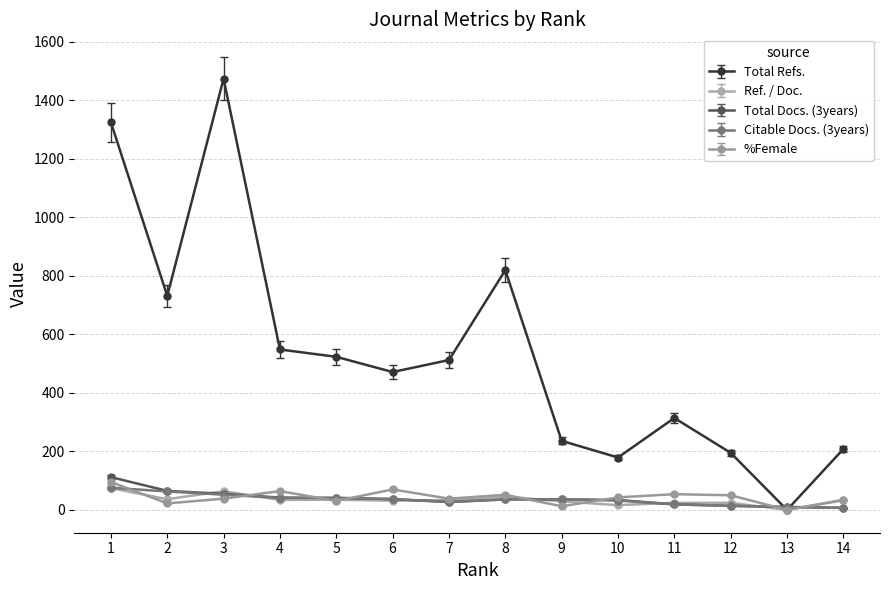

What is the maximum value shown in the chart?

1473.0